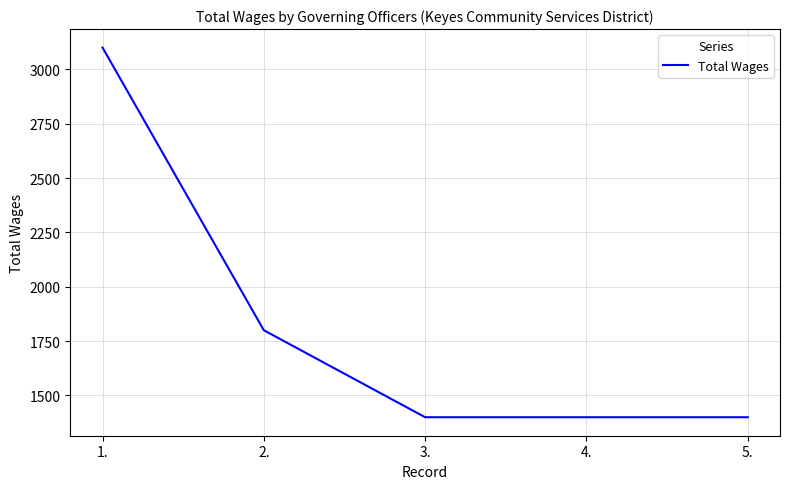

True or false: there are more than 1 points higher than both neighbors.

False